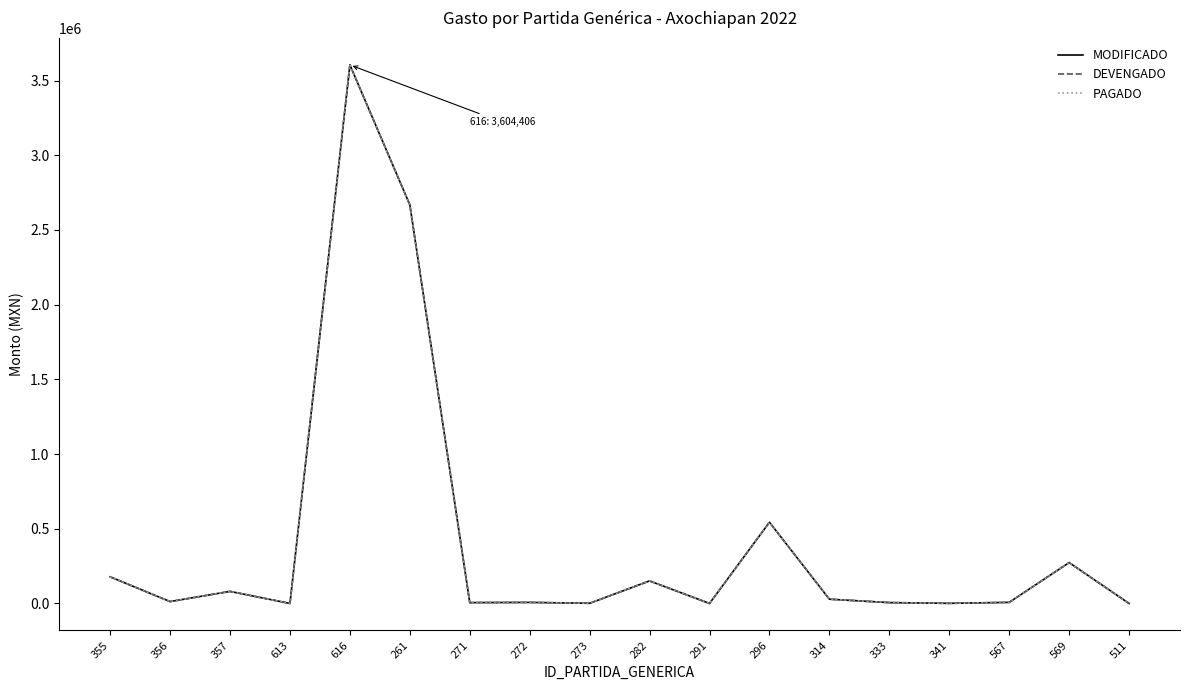

How many distinct data groups are displayed?

3